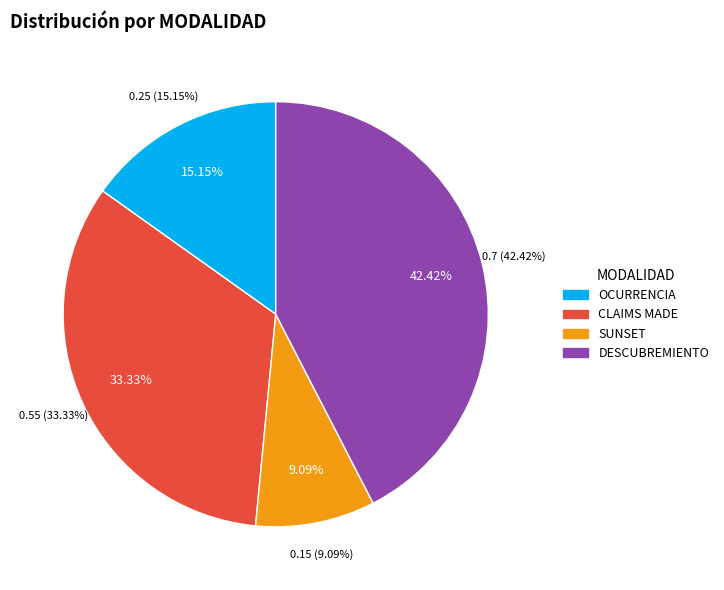

Combined, do CLAIMS MADE and DESCUBREMIENTO account for over 50%?

Yes